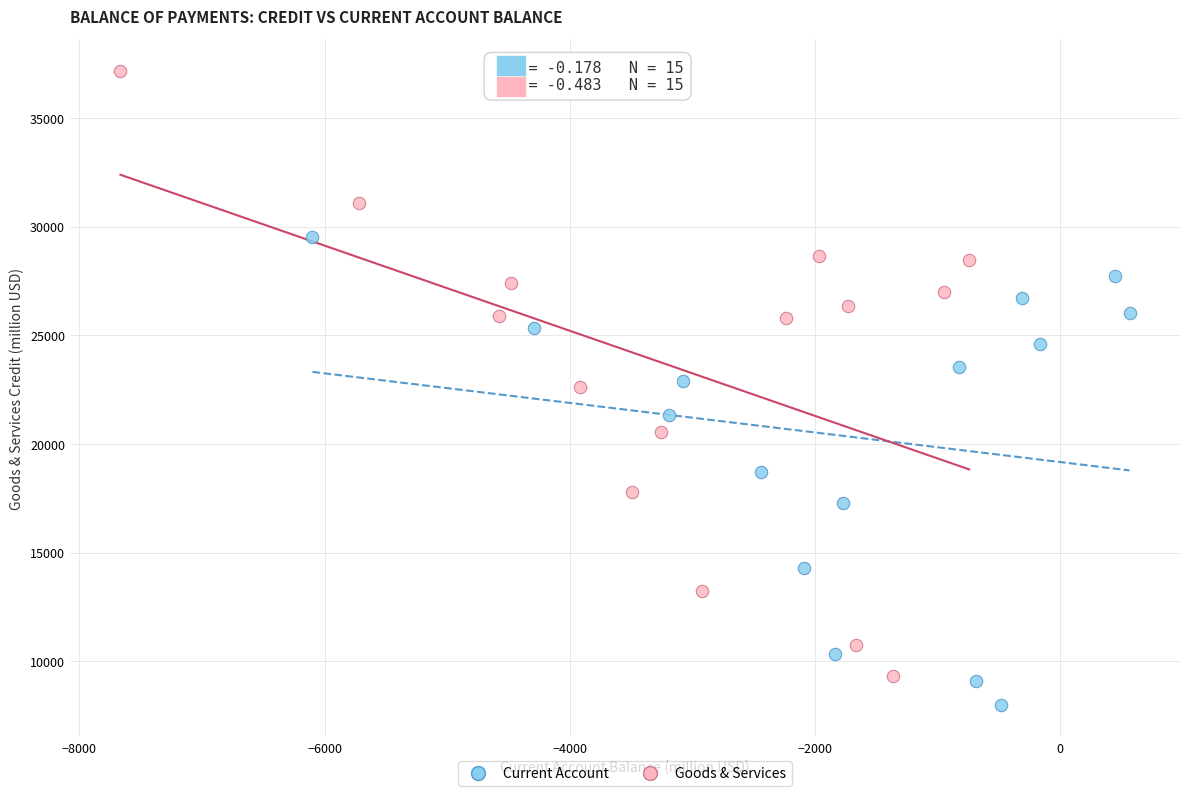

Which series contains the lowest Y value?

Current Account